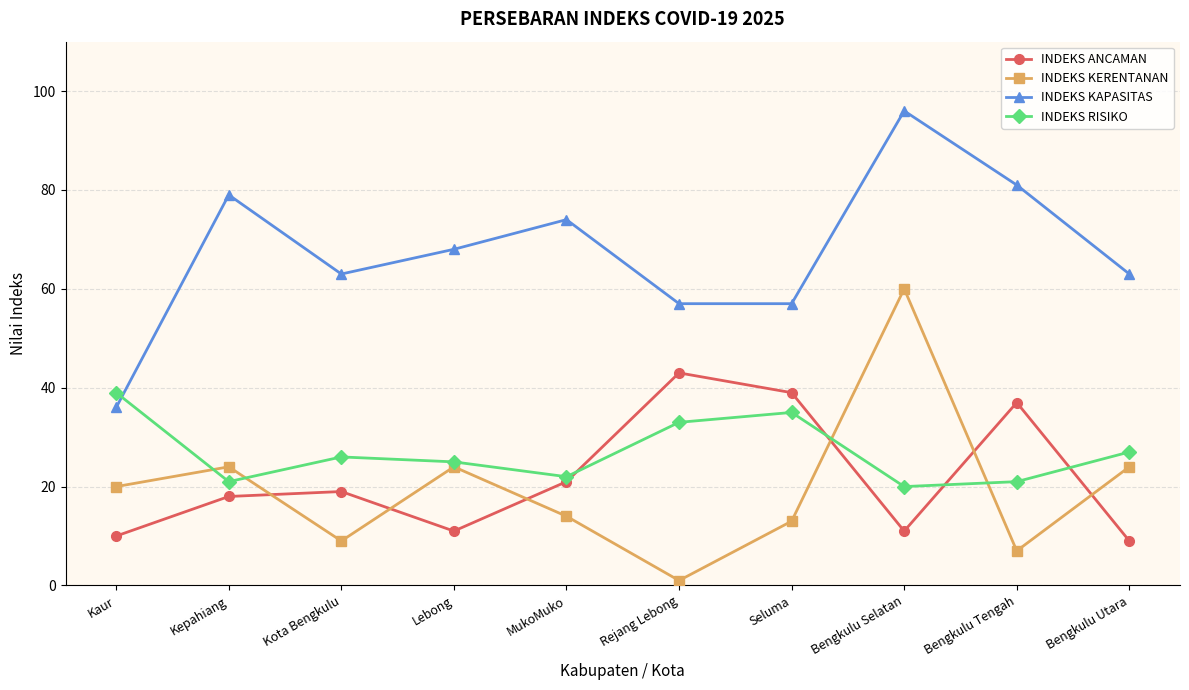

What is the value of the INDEKS KAPASITAS point at the 7th from the left?

57